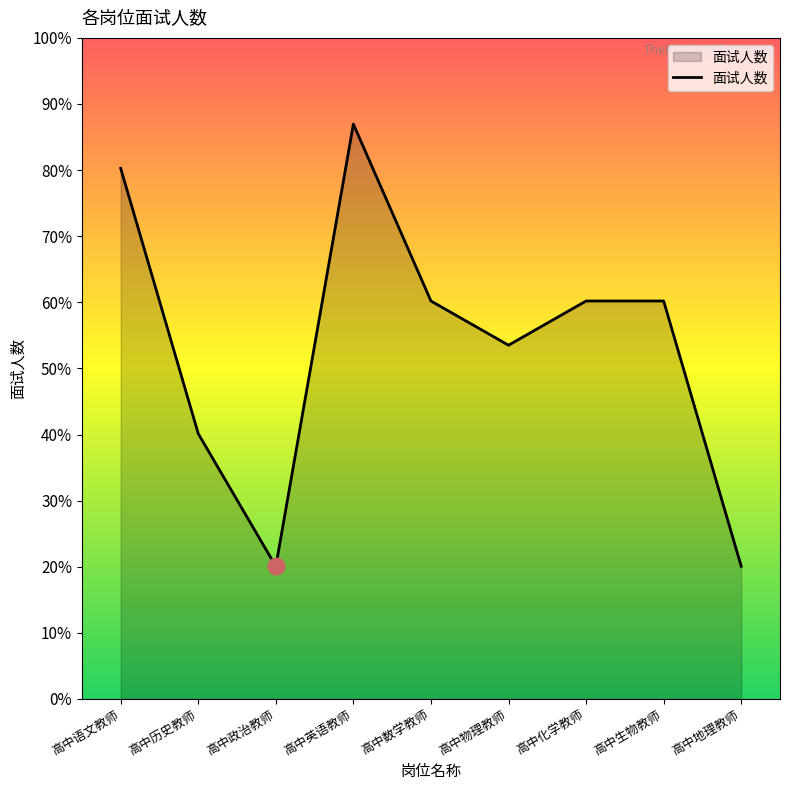

Does the chart display data point markers on the line(s)?

No